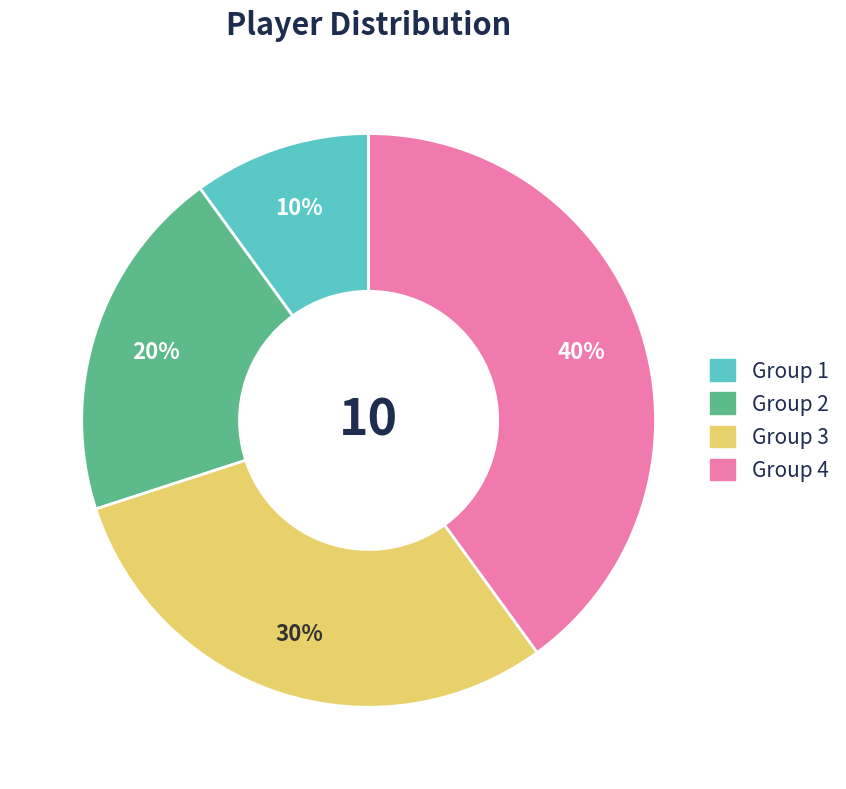

Which slice is the smallest?

Group 1